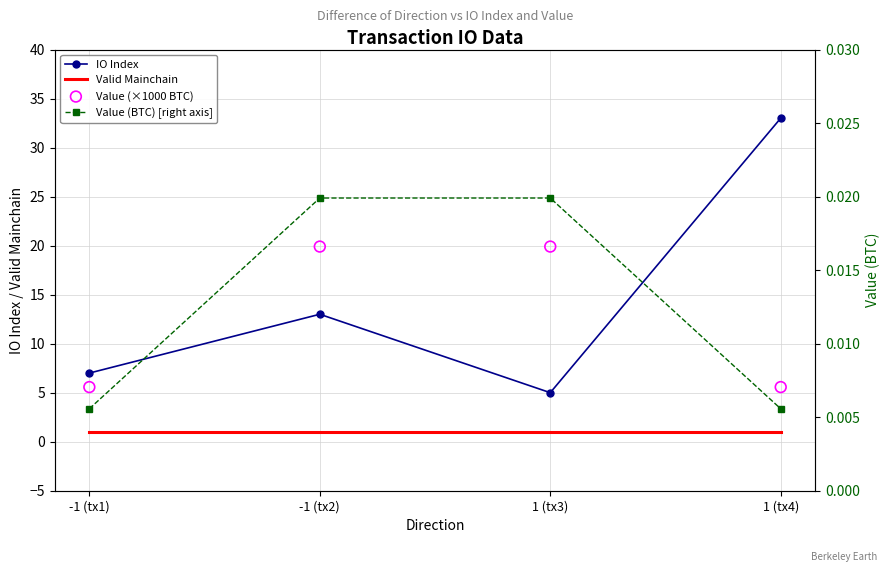

Which series reaches the minimum Y coordinate?

Value (BTC) [right axis]